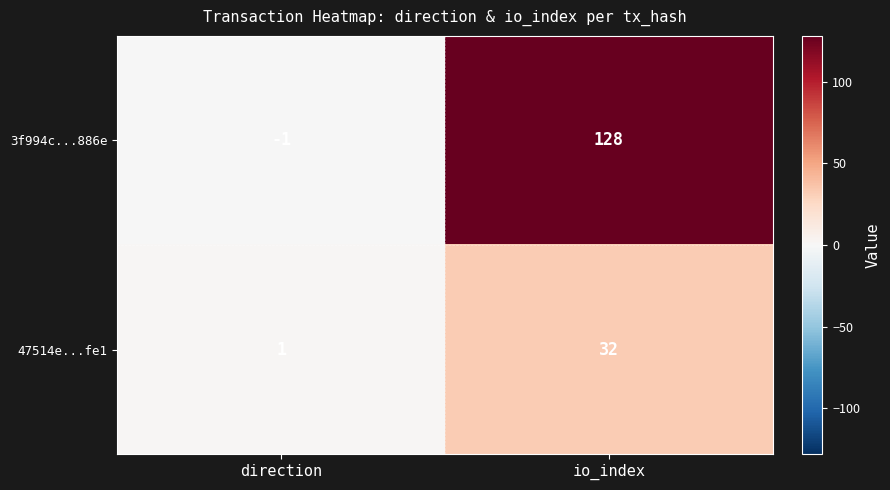

Which series changed the most between direction and io_index?

3f994c...886e